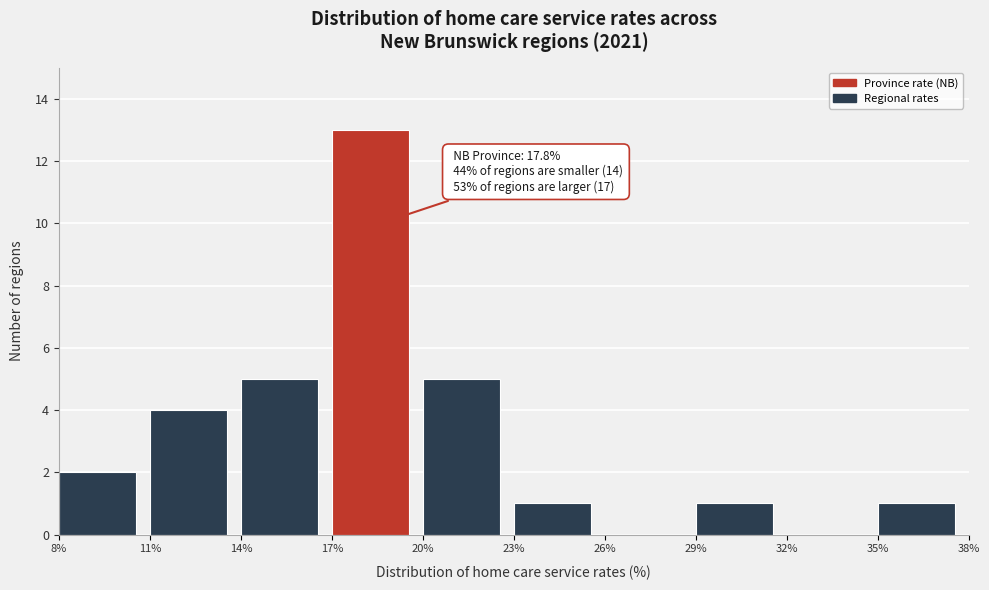

Which range on the x-axis has the tallest bar?

17% to 20%